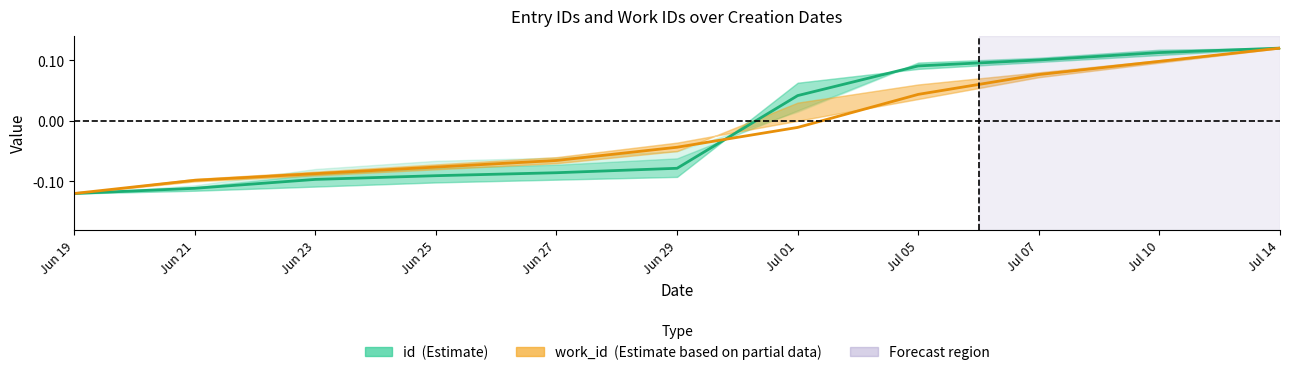

Reading right to left, list all the values displayed in this chart.

id: Jul 14=0.1	Jul 10=0.1	Jul 07=0.1	Jul 05=0.1	Jul 01=0.0	Jun 29=-0.1	Jun 27=-0.1	Jun 25=-0.1	Jun 23=-0.1	Jun 21=-0.1	Jun 19=-0.1
work_id: Jul 14=0.1	Jul 10=0.1	Jul 07=0.1	Jul 05=0.0	Jul 01=-0.0	Jun 29=-0.0	Jun 27=-0.1	Jun 25=-0.1	Jun 23=-0.1	Jun 21=-0.1	Jun 19=-0.1